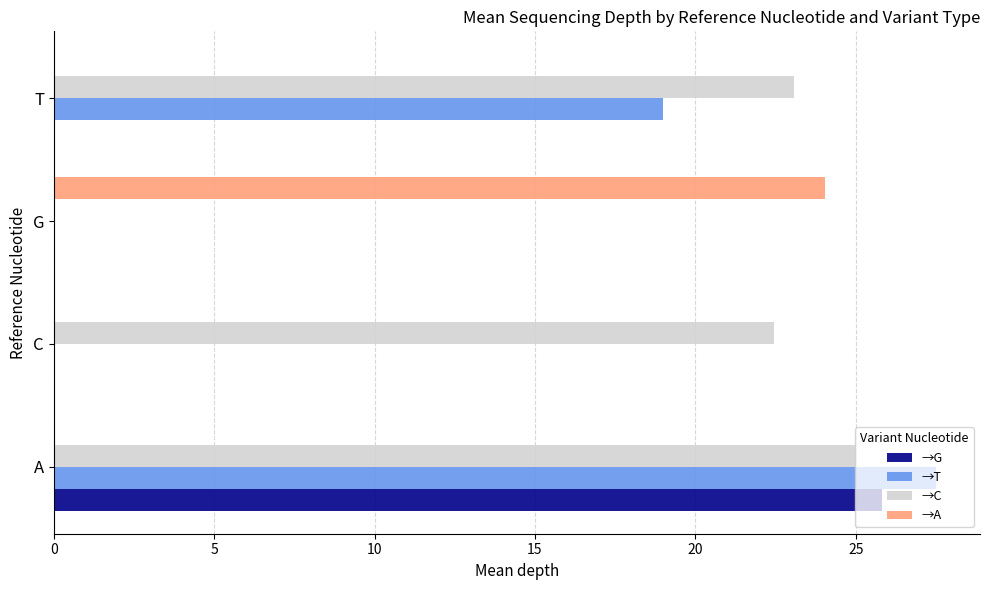

The →G series shows 0.0 at C. True or false?

True